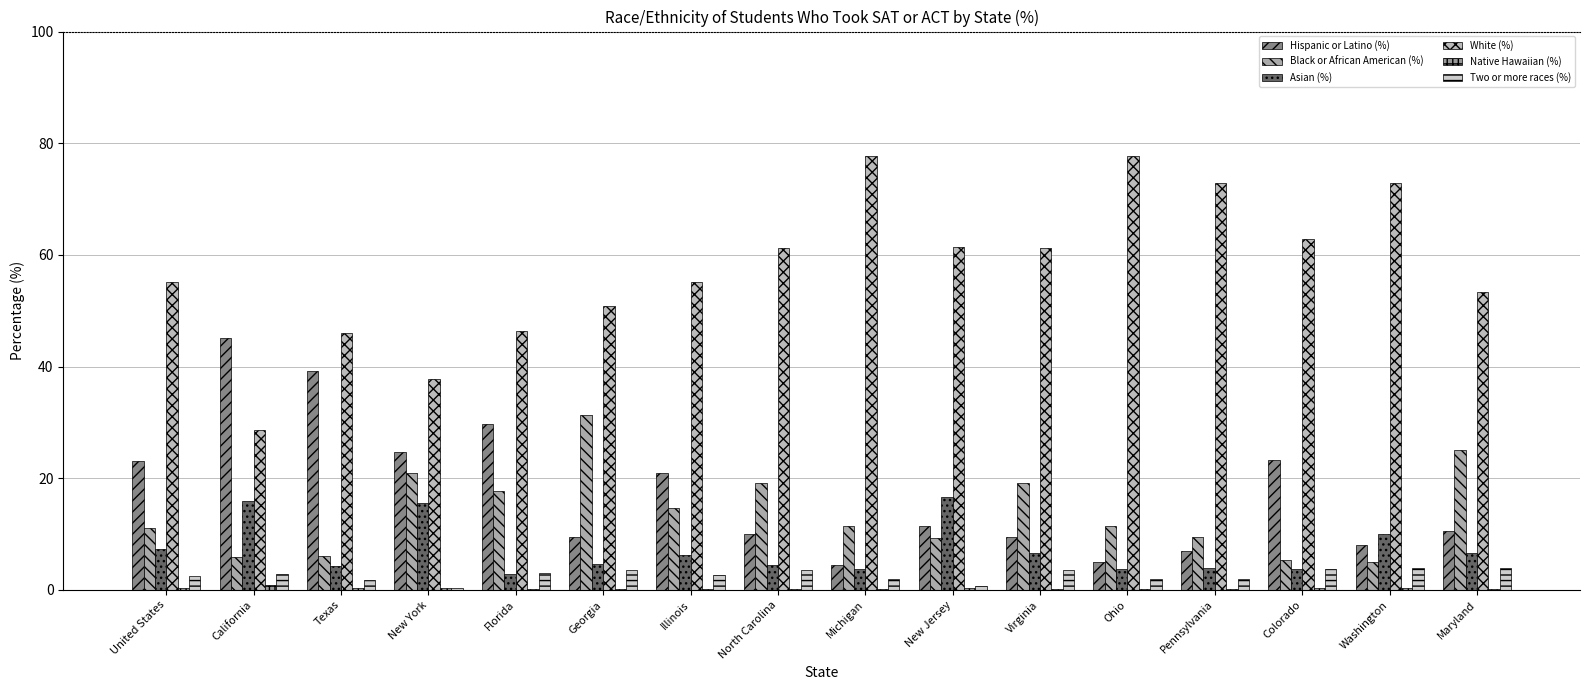

Is it true that Black or African American (%) equals 5.9 at California?

True